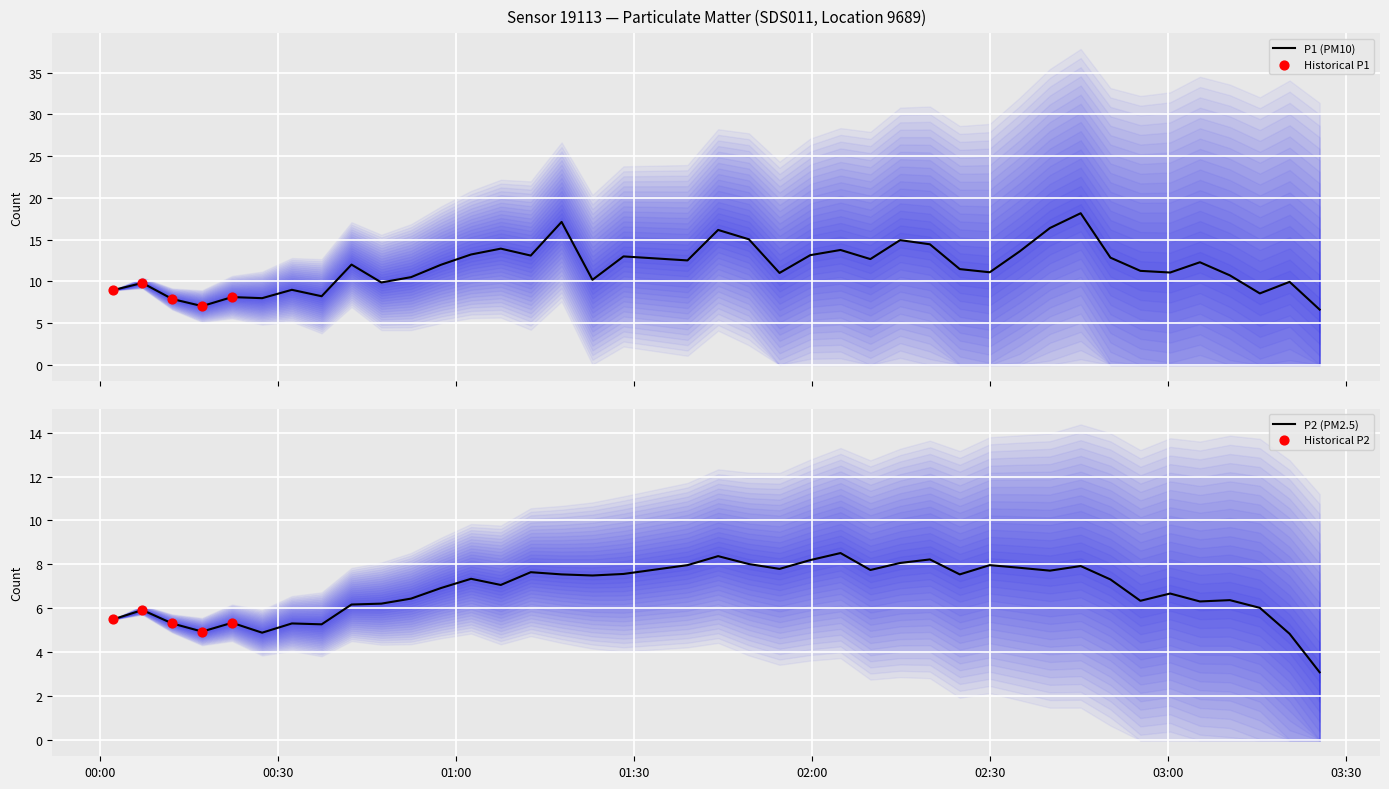

Which series has the largest total across all categories?

P1